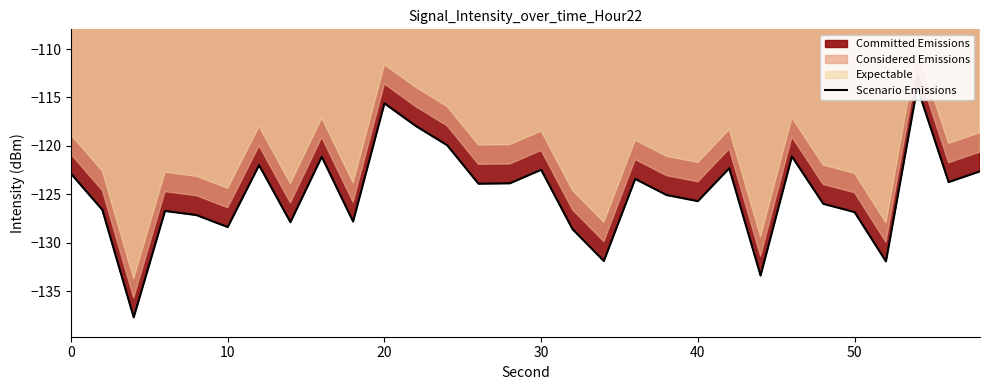

What is the minimum value shown in the chart?

-137.7